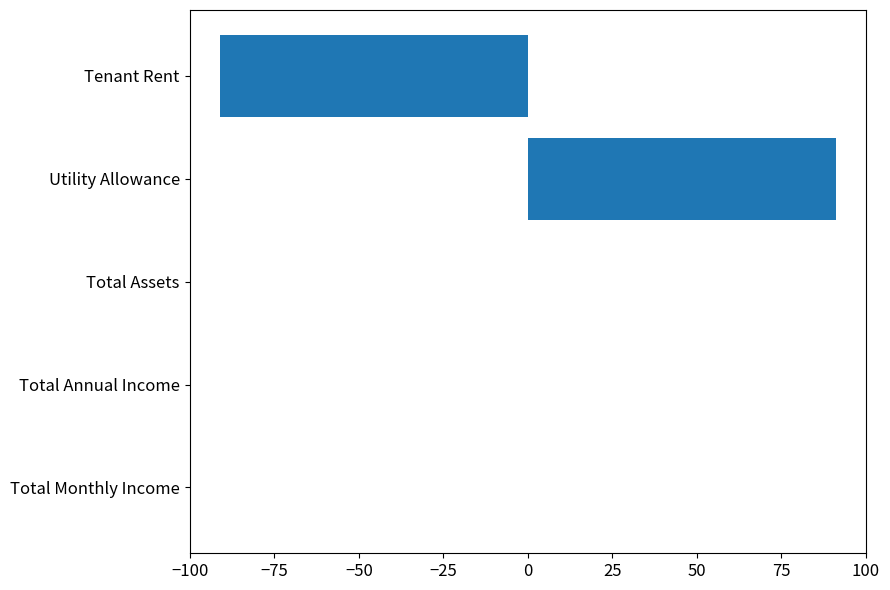

What is the approximate value at Utility Allowance?

91